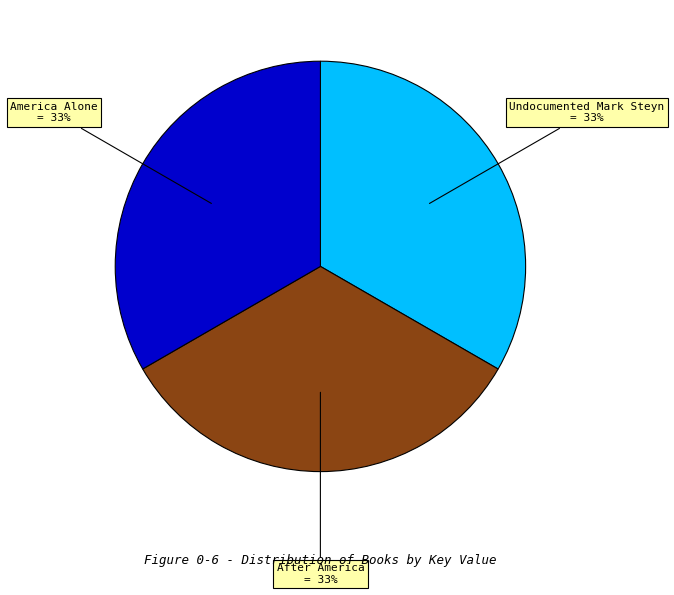

Is there any slice that represents more than half of the pie?

No